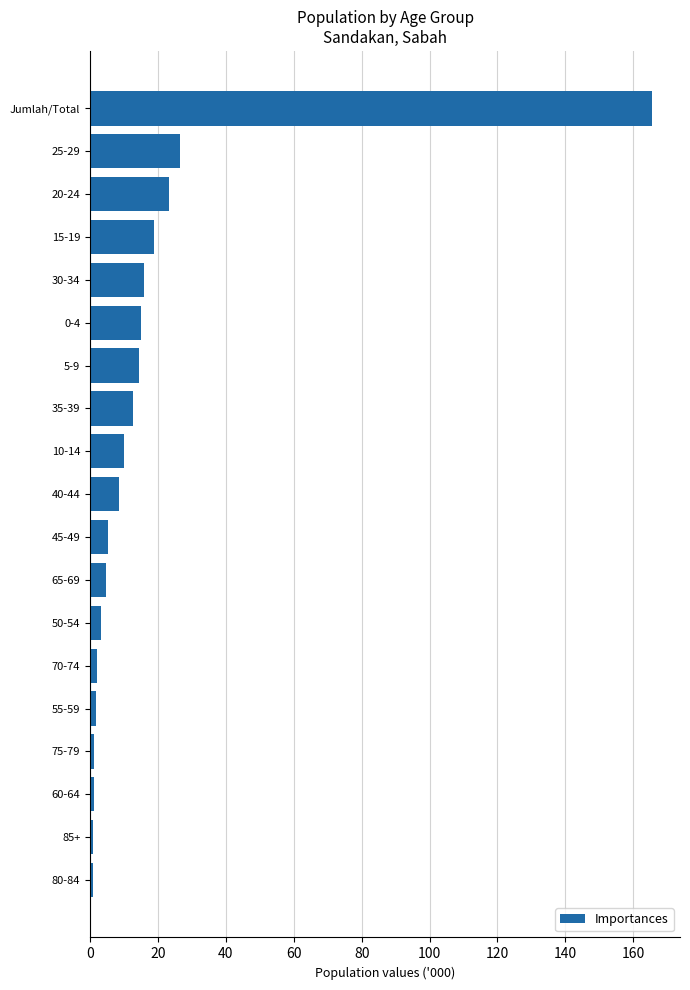

Between 40-44 and Jumlah/Total, which is larger?

Jumlah/Total